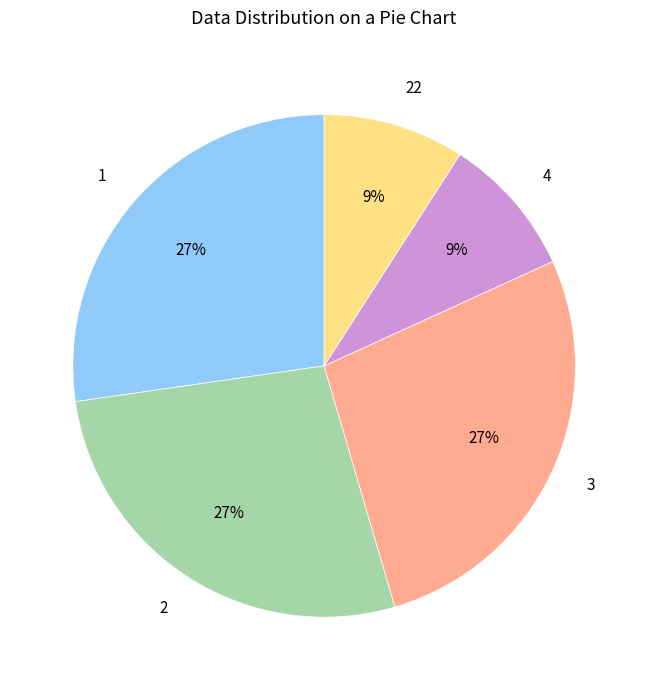

The 1 slice represents 27% of the pie. True or false?

True